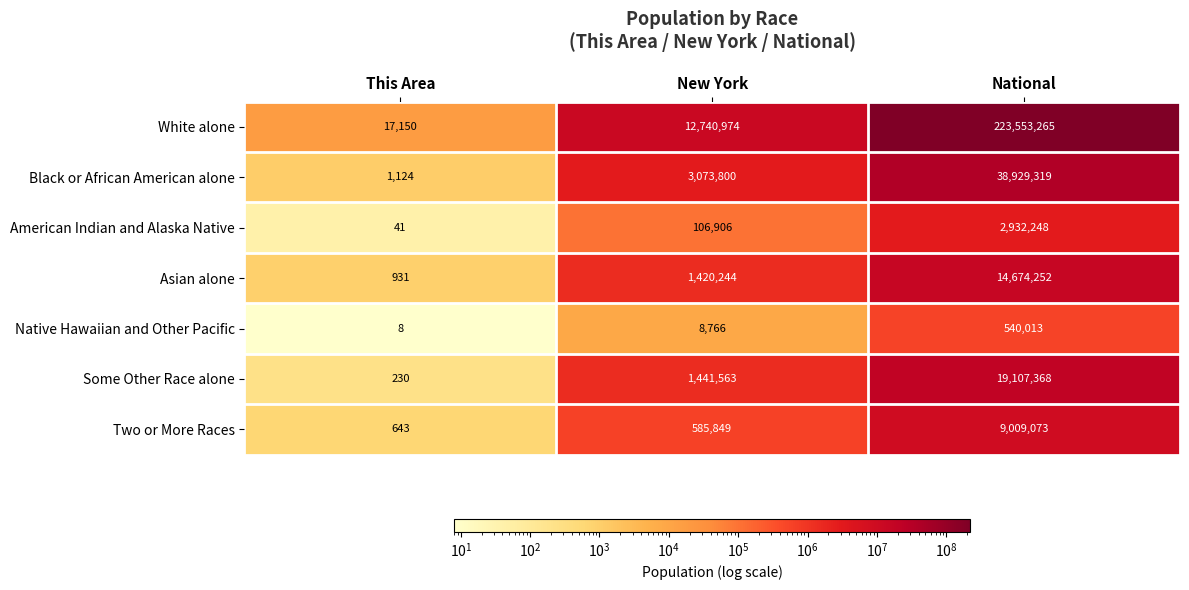

Reading left to right, what are all the values shown in this chart?

White alone: 17150	12740974	223553265
Black or African American alone: 1124	3073800	38929319
American Indian and Alaska Native: 41	106906	2932248
Asian alone: 931	1420244	14674252
Native Hawaiian and Other Pacific: 8	8766	540013
Some Other Race alone: 230	1441563	19107368
Two or More Races: 643	585849	9009073